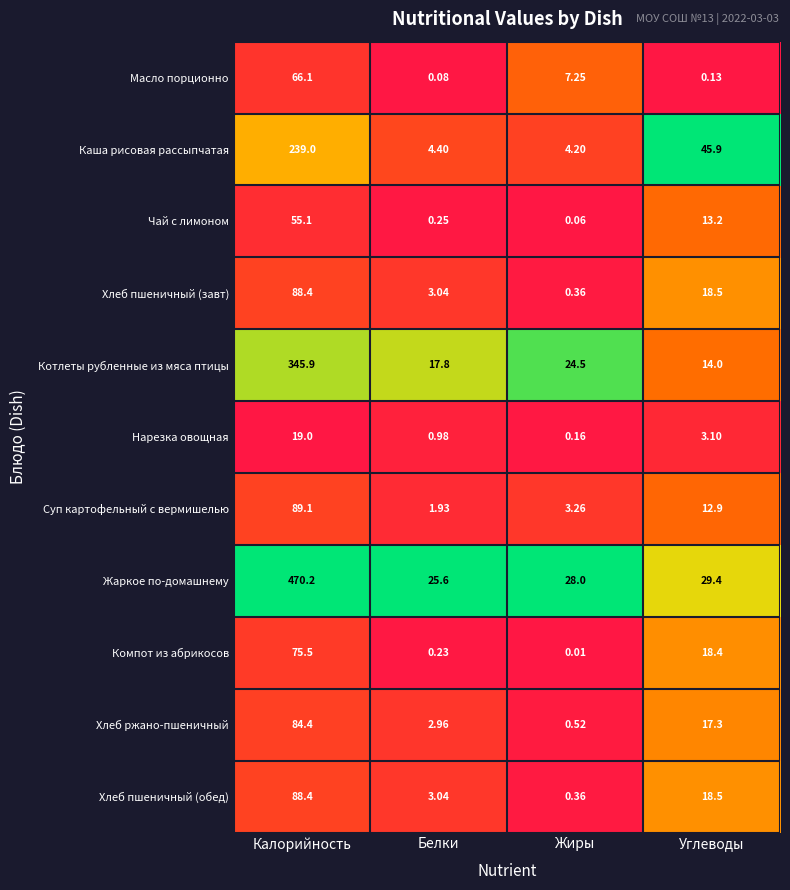

What is the total value across all series at Углеводы?

191.3